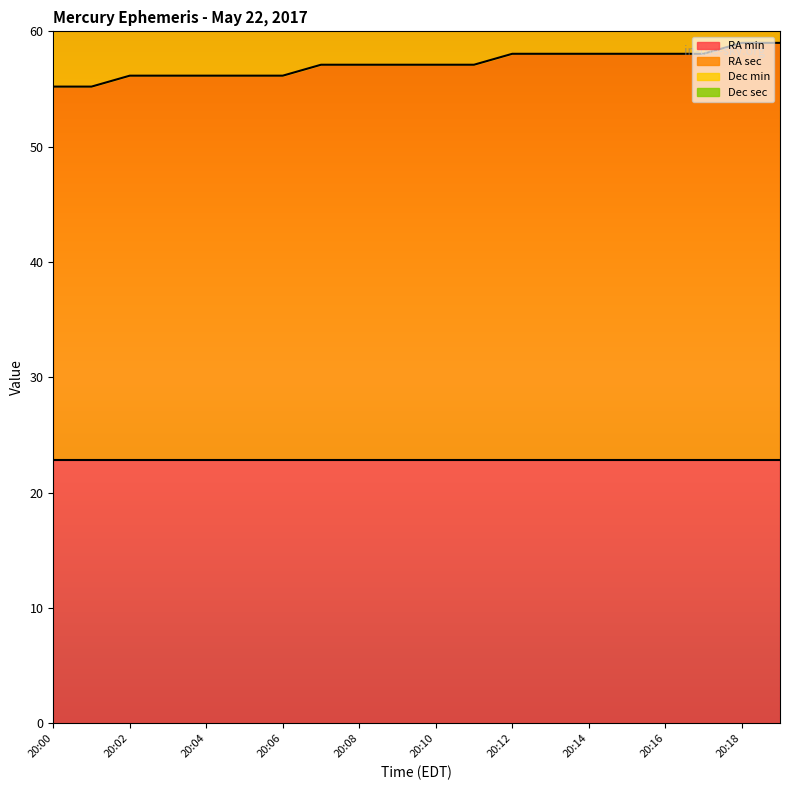

How many lines are shown in the chart?

2